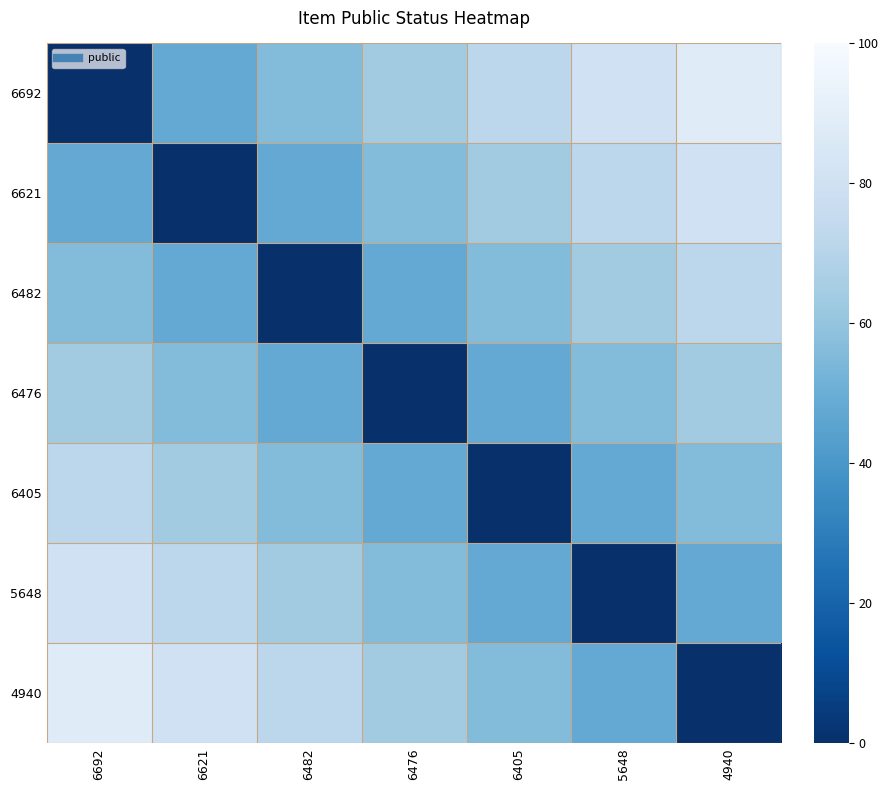

Reading left to right, transcribe all the data shown in this chart.

6692: 6692=0	6621=48	6482=56	6476=64	6405=72	5648=80	4940=88
6621: 6692=48	6621=0	6482=48	6476=56	6405=64	5648=72	4940=80
6482: 6692=56	6621=48	6482=0	6476=48	6405=56	5648=64	4940=72
6476: 6692=64	6621=56	6482=48	6476=0	6405=48	5648=56	4940=64
6405: 6692=72	6621=64	6482=56	6476=48	6405=0	5648=48	4940=56
5648: 6692=80	6621=72	6482=64	6476=56	6405=48	5648=0	4940=48
4940: 6692=88	6621=80	6482=72	6476=64	6405=56	5648=48	4940=0